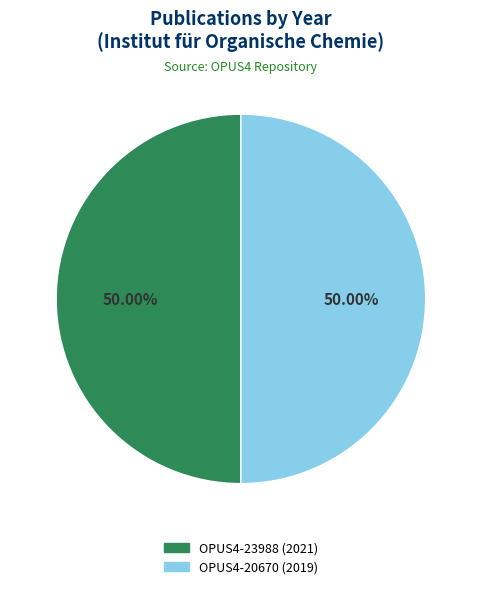

To the nearest percent, what portion does OPUS4-20670 (2019) represent?

50%